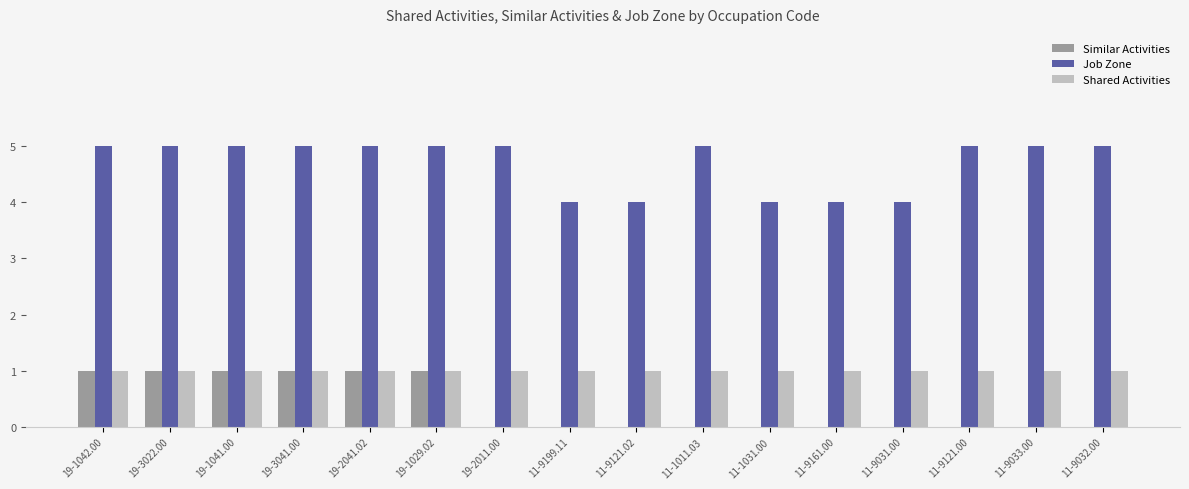

How many series are shown in this chart?

3